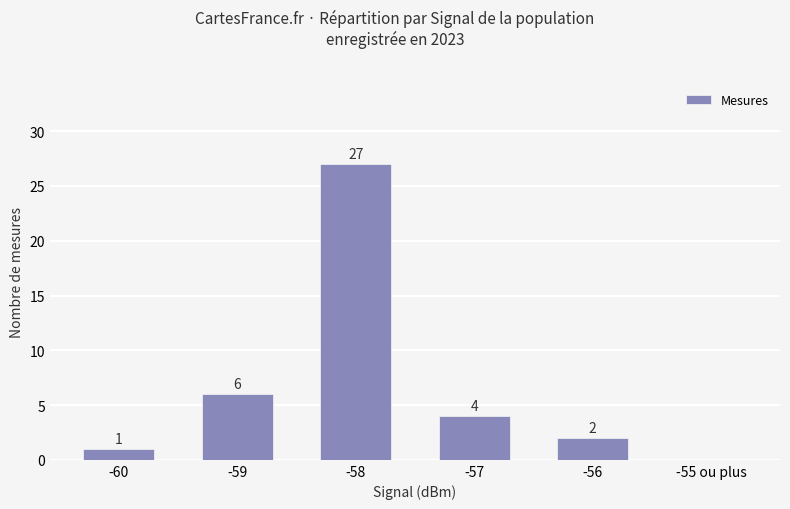

Where is the data nearest to the value 13?

-59